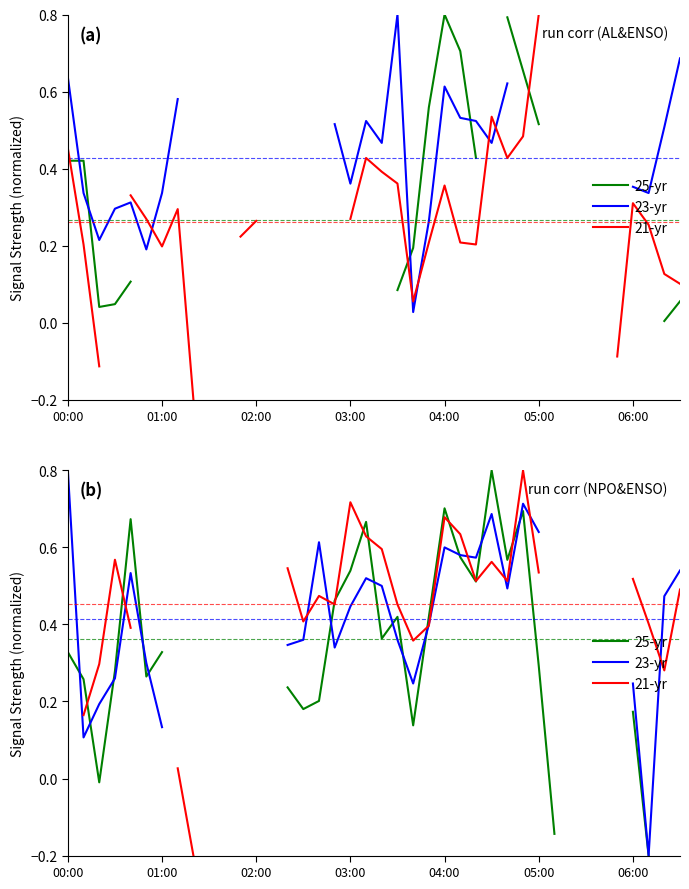

How many times do 25-yr and 21-yr cross each other?

10